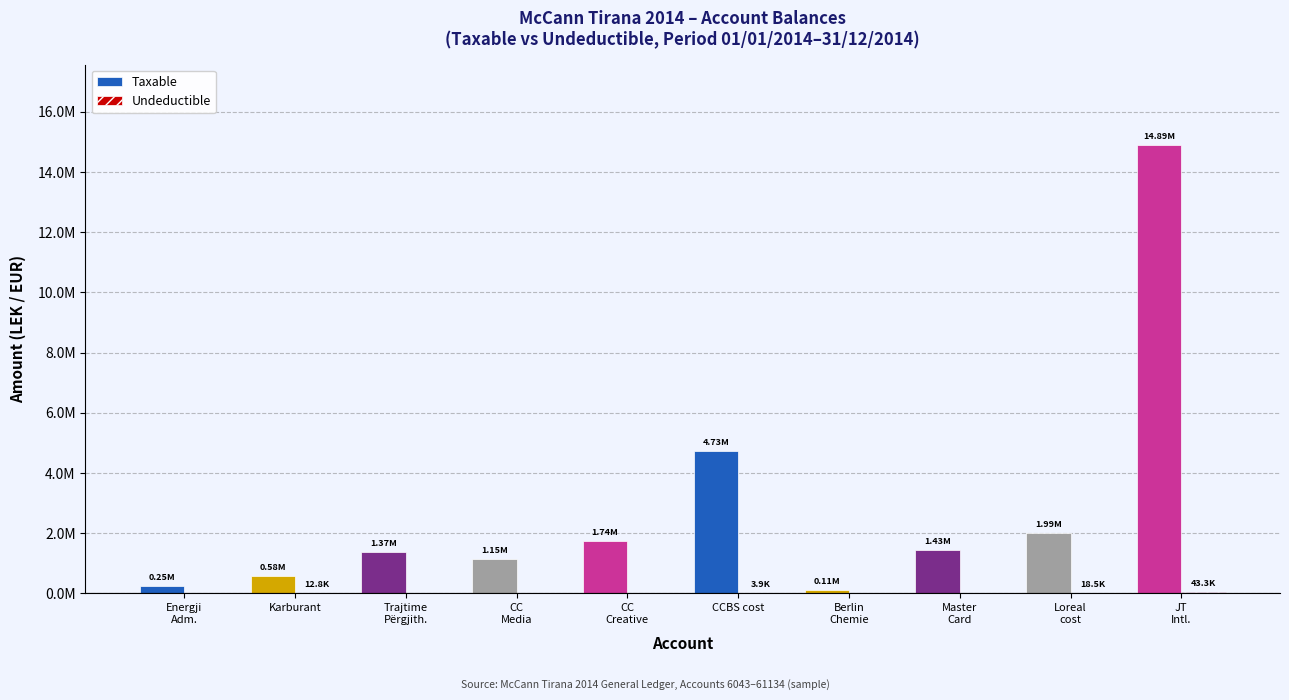

Are the bars horizontal?

No